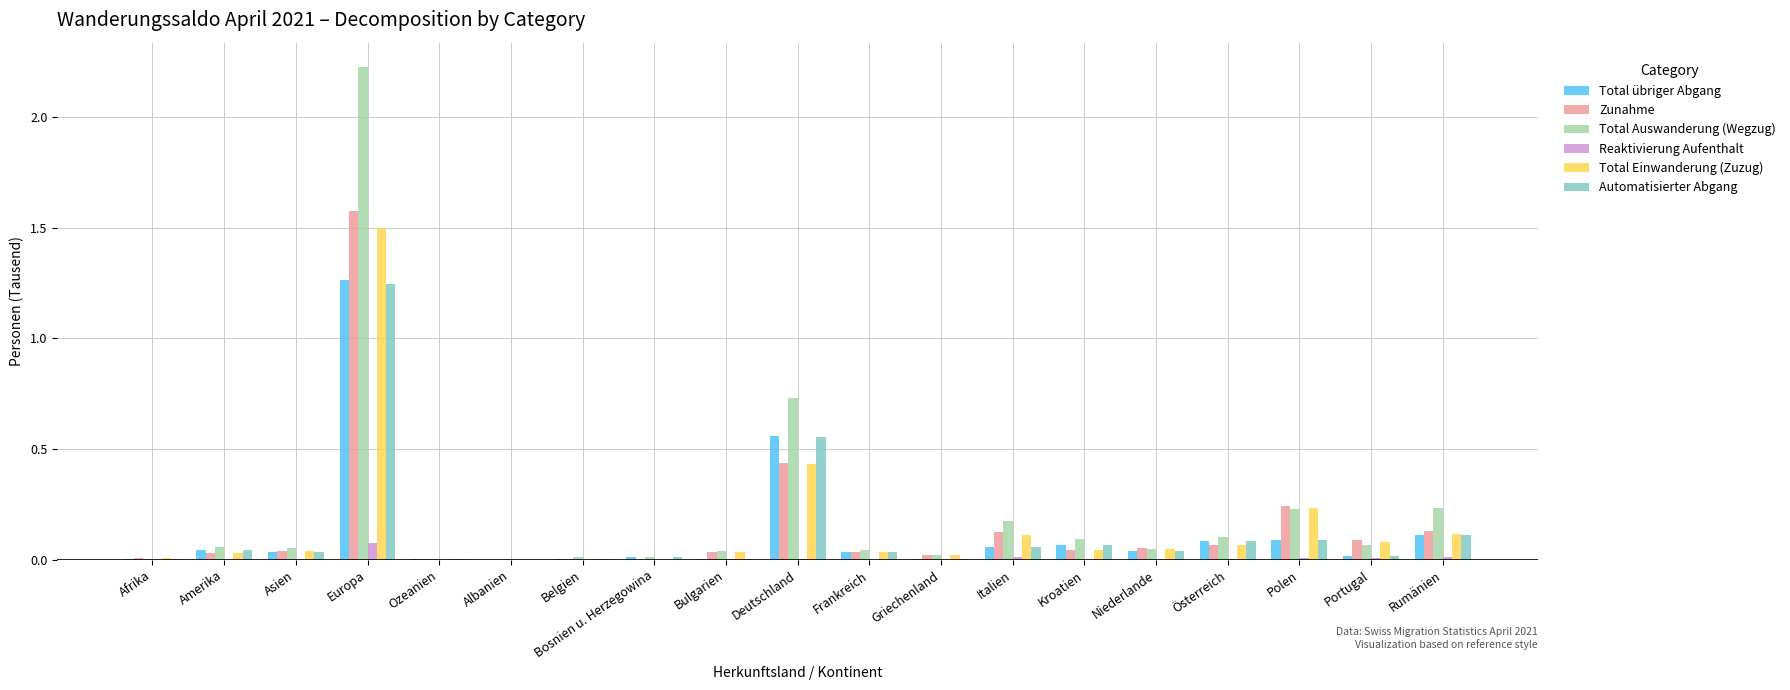

At which category is the sum across all series the highest?

Europa